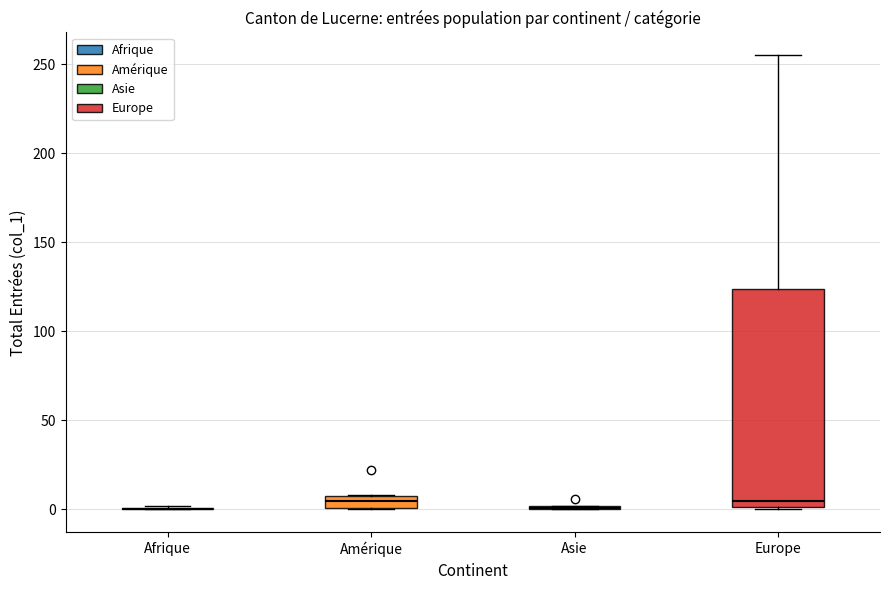

Which box is the tallest, from its lower edge to its upper edge?

Europe